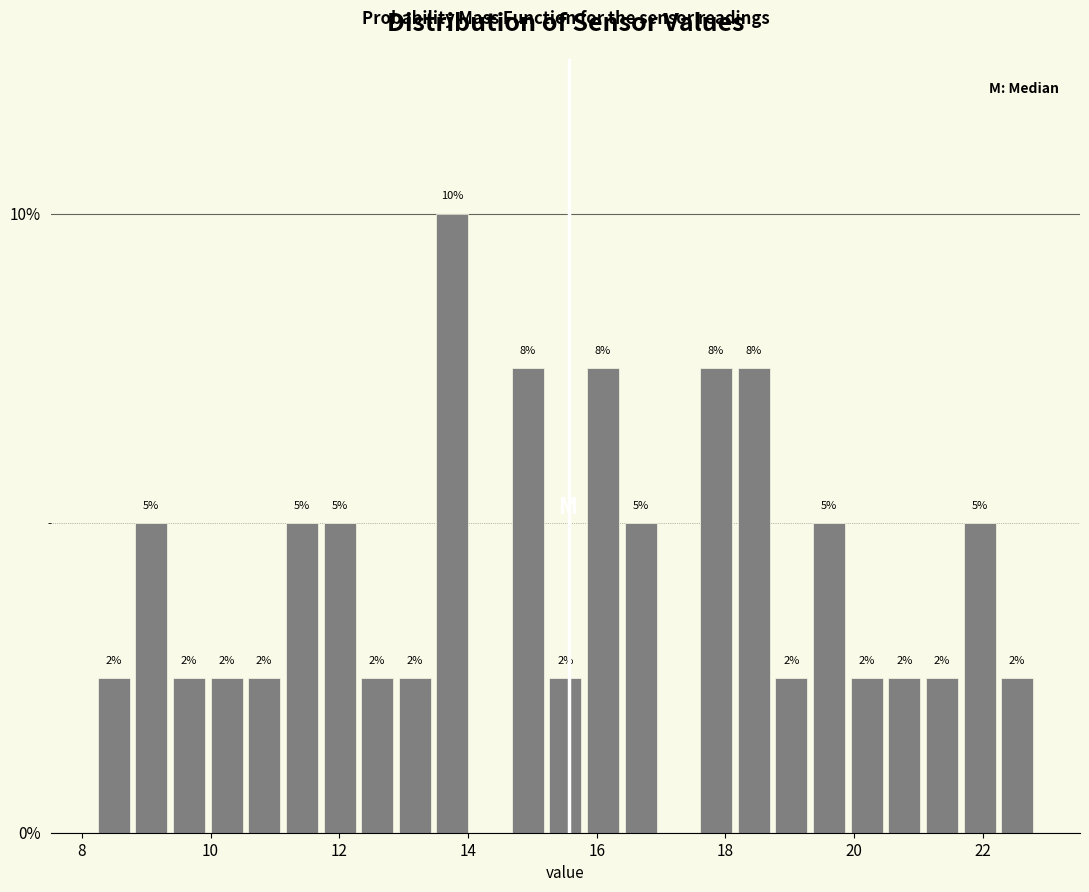

Around what value on the x-axis is the tallest bar? Give the approximate position of its centre, as read against the axis.

13.8